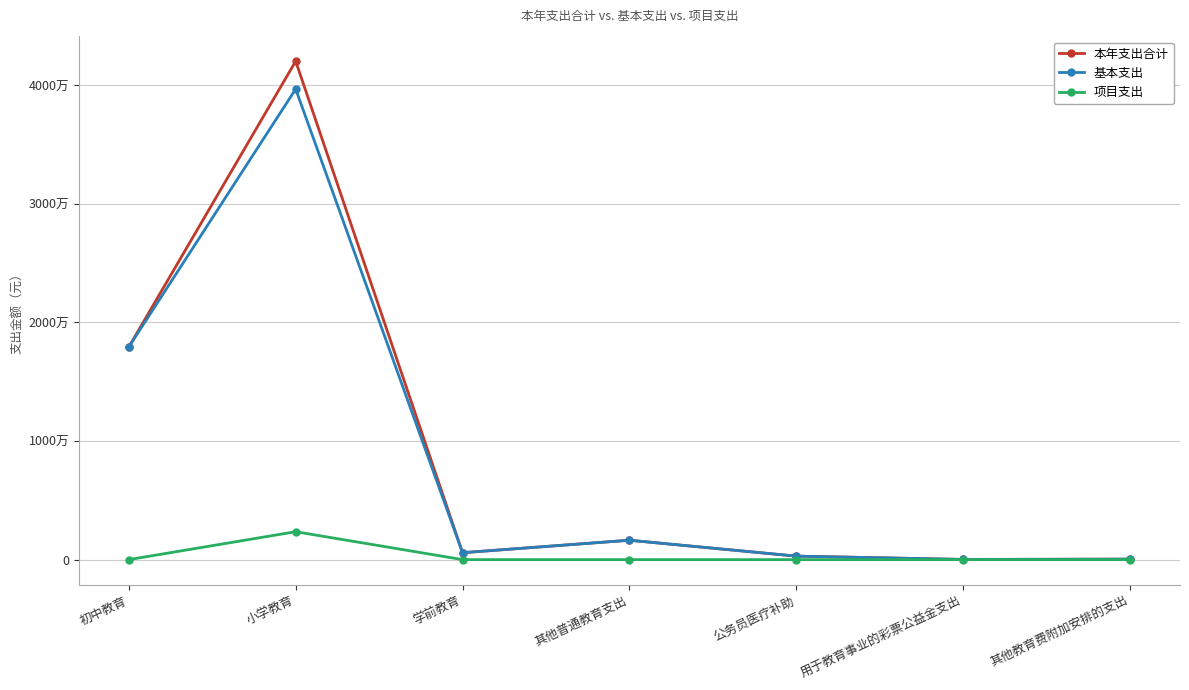

At which label is 本年支出合计 closest to 21027708?

初中教育